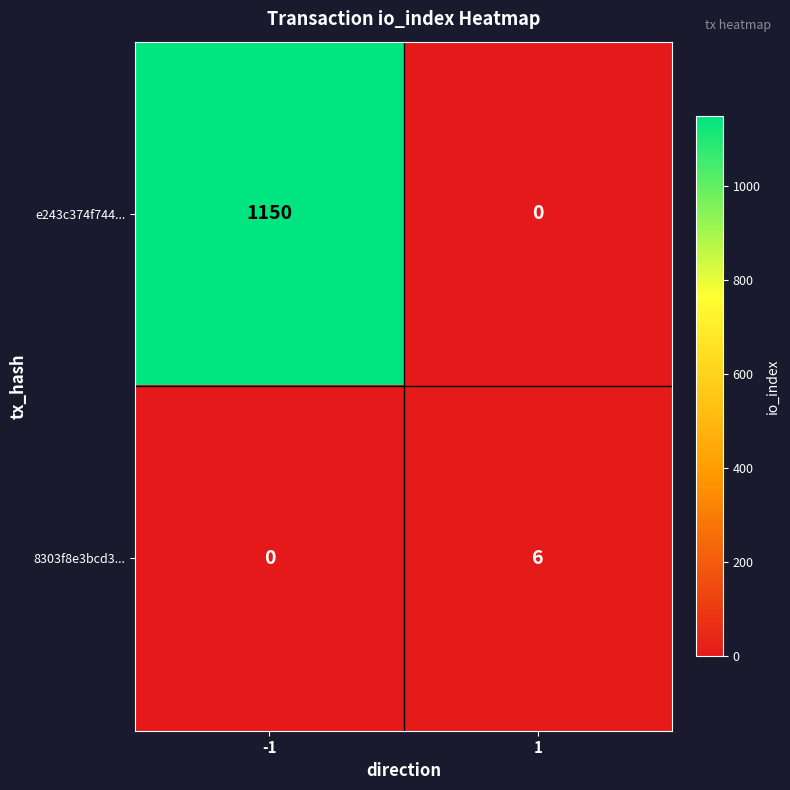

The value of 8303f8e3bcd3... at 1 is 6. True or false?

True